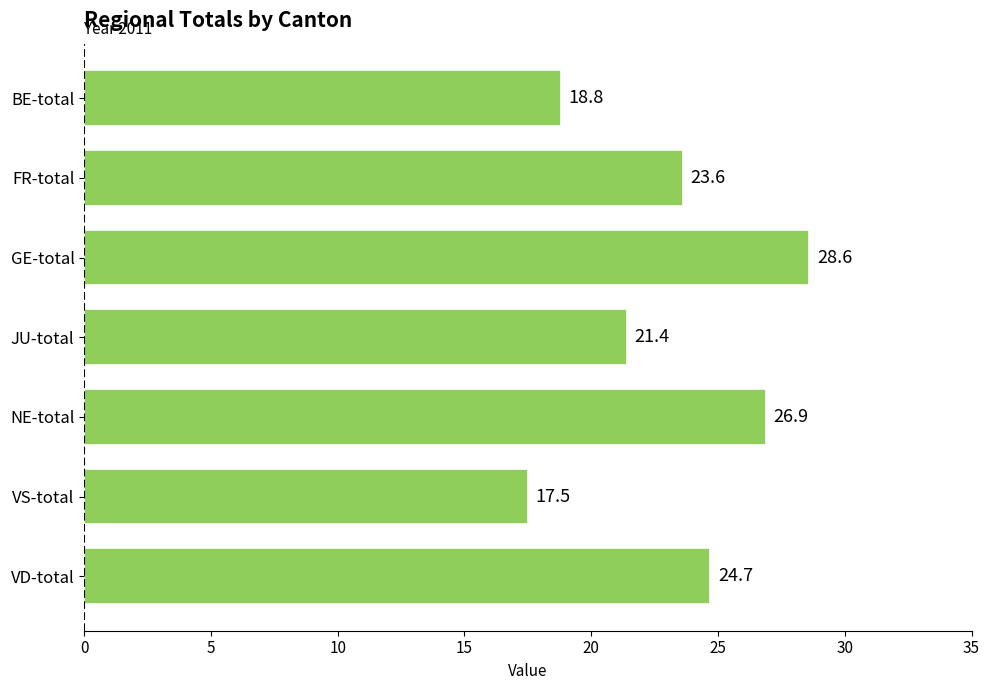

What is the average value?

23.1